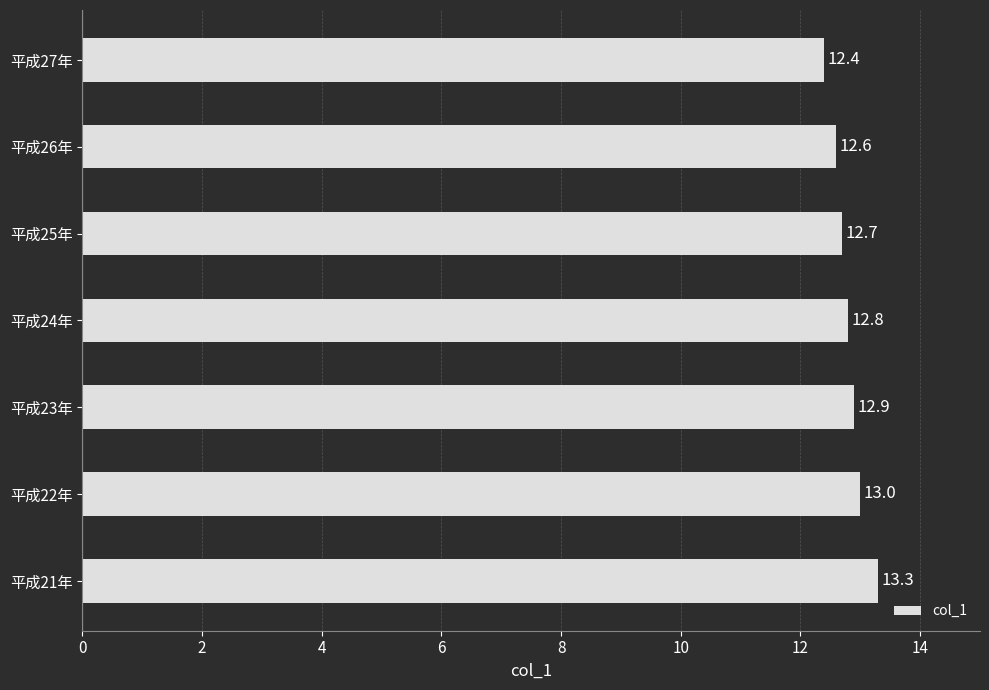

List the labels in order of value, largest first.

平成21年, 平成22年, 平成23年, 平成24年, 平成25年, 平成26年, 平成27年